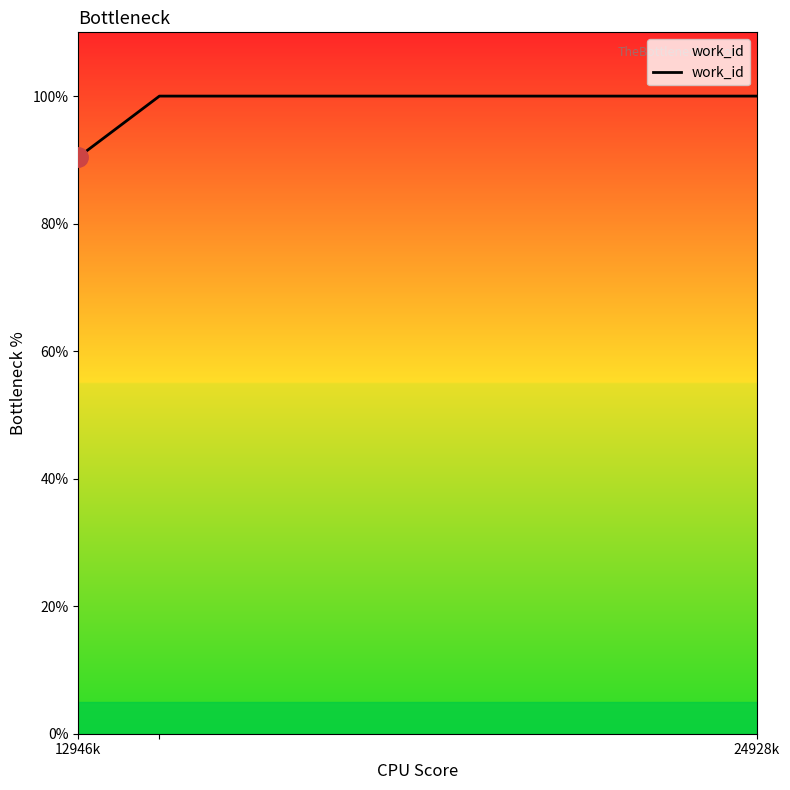

What is the greatest value displayed?

100.0